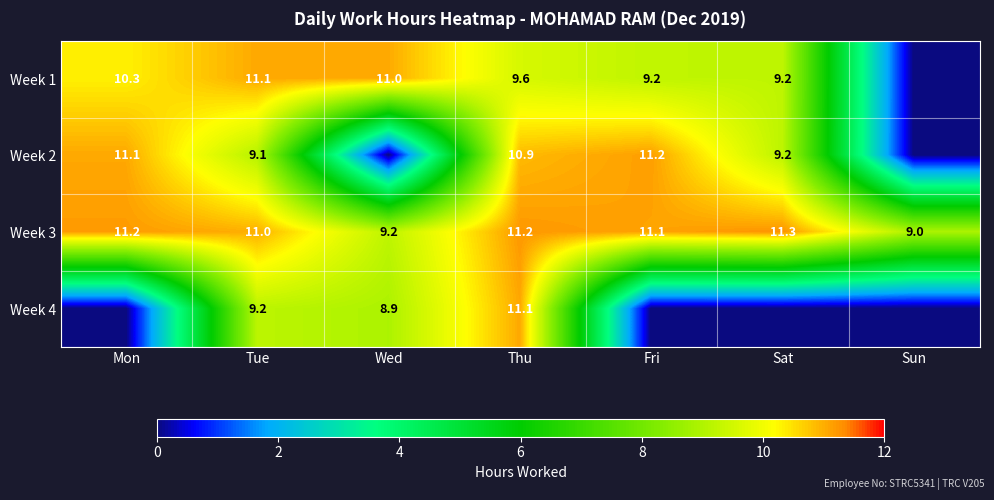

At Tue, list the series in order from smallest to largest.

Week 2, Week 4, Week 3, Week 1